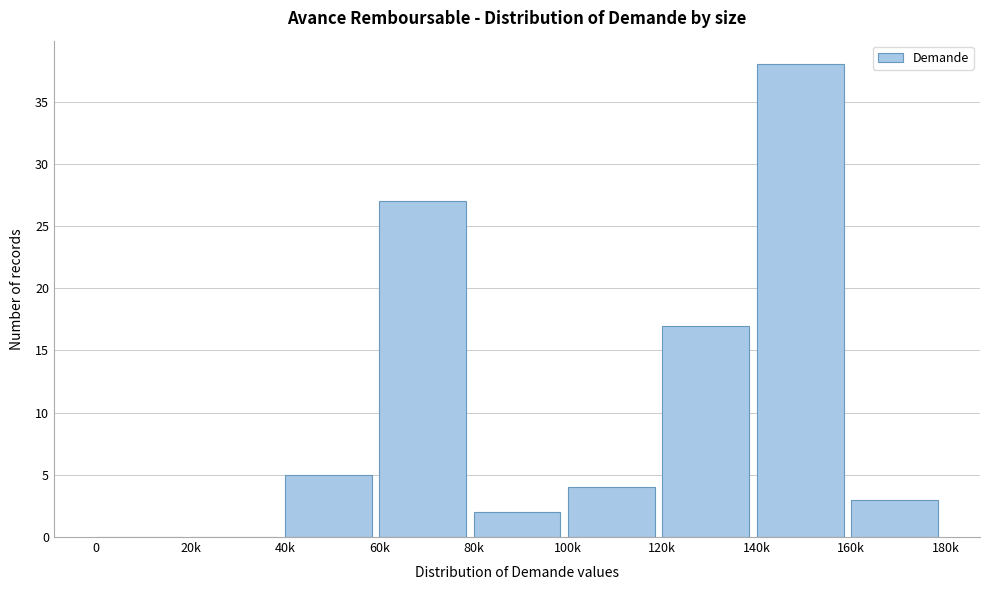

Reading left to right, list all the values displayed in this chart.

0=0	20k=0	40k=5	60k=27	80k=2	100k=4	120k=17	140k=38	160k=3